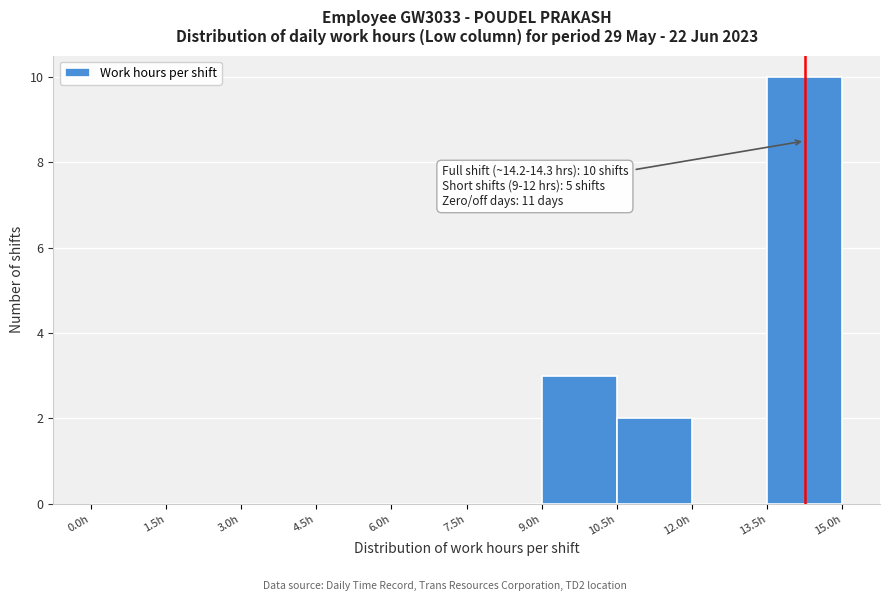

Which range on the x-axis has the tallest bar?

13.5 to 15.0